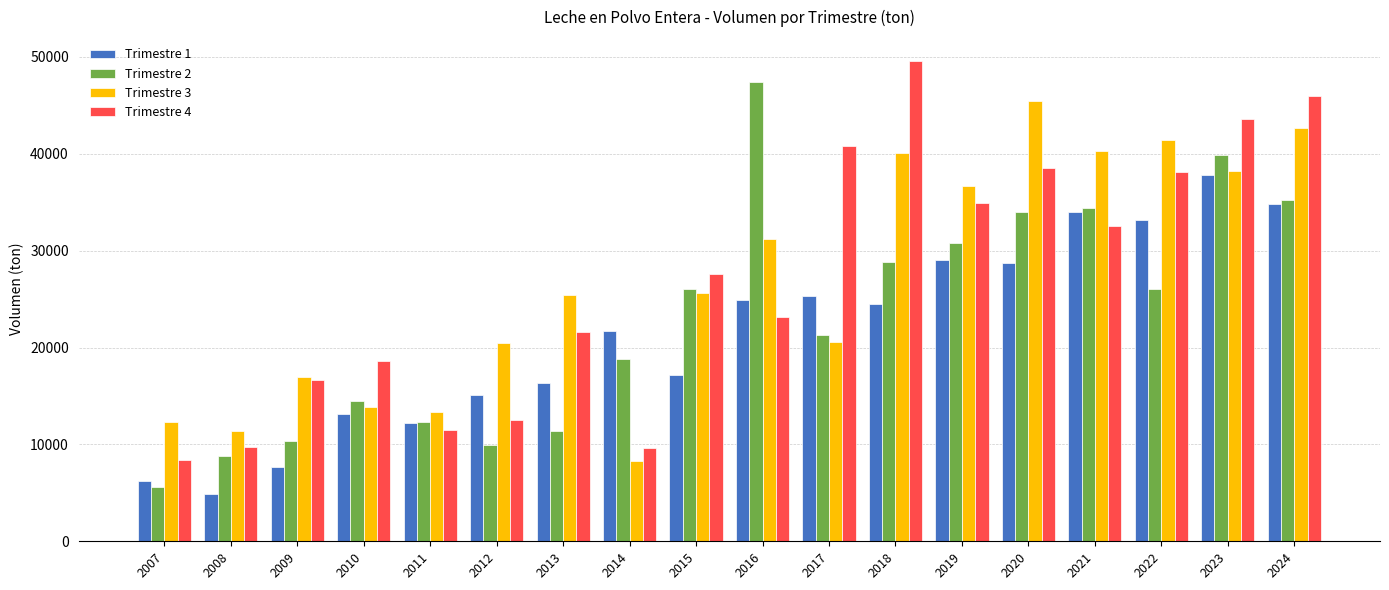

Which series has the largest range (max minus min)?

Trimestre 2